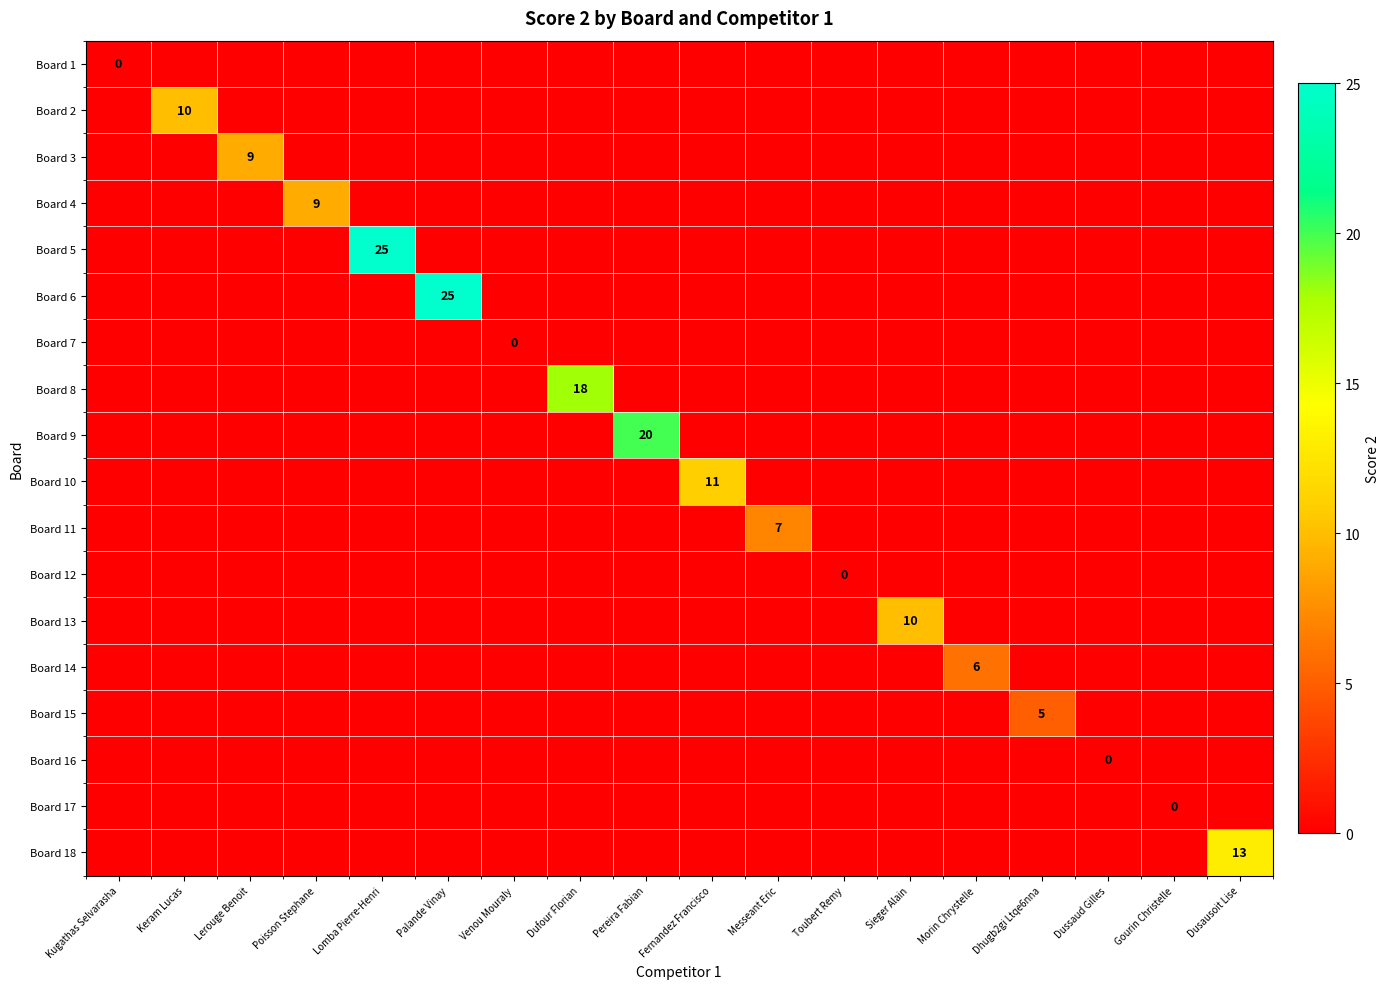

List the labels in order of Board 9 value, largest first.

Pereira Fabian, Kugathas Selvarasha, Keram Lucas, Lerouge Benoit, Poisson Stephane, Lomba Pierre-Henri, Palande Vinay, Venou Mouraly, Dufour Florian, Fernandez Francisco, Messeant Eric, Toubert Remy, Sieger Alain, Morin Chrystelle, Dhugb2gi Ltqe6nna, Dussaud Gilles, Gourin Christelle, Dusausoit Lise